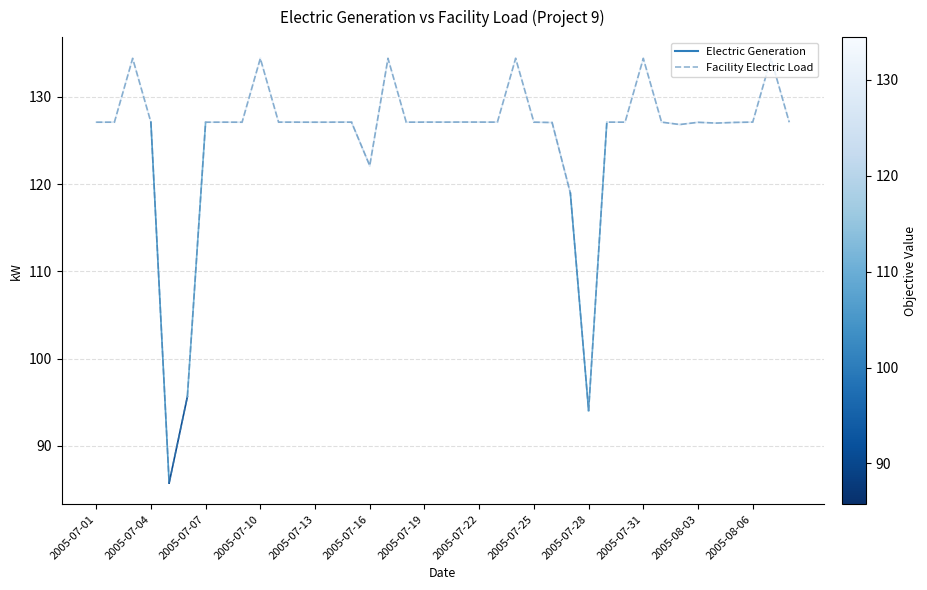

What is the difference between the maximum and minimum values?

48.7